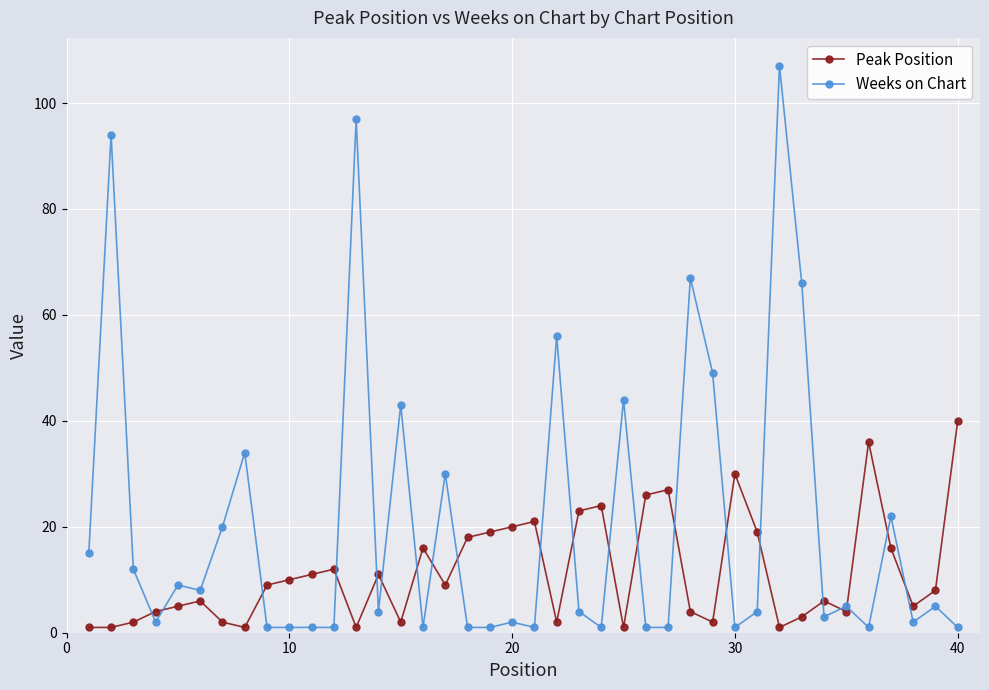

True or false: Weeks on Chart has more than 1 points higher than both neighbors.

True